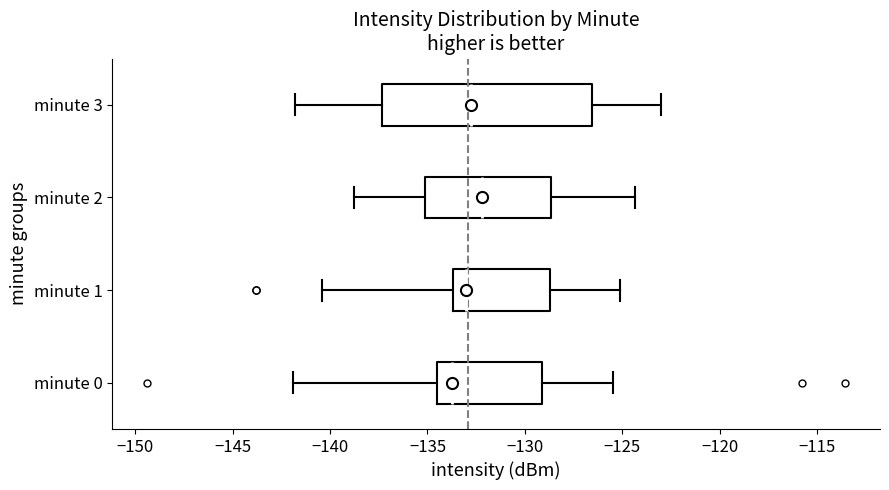

Which box's median line is the furthest to the right?

minute 2